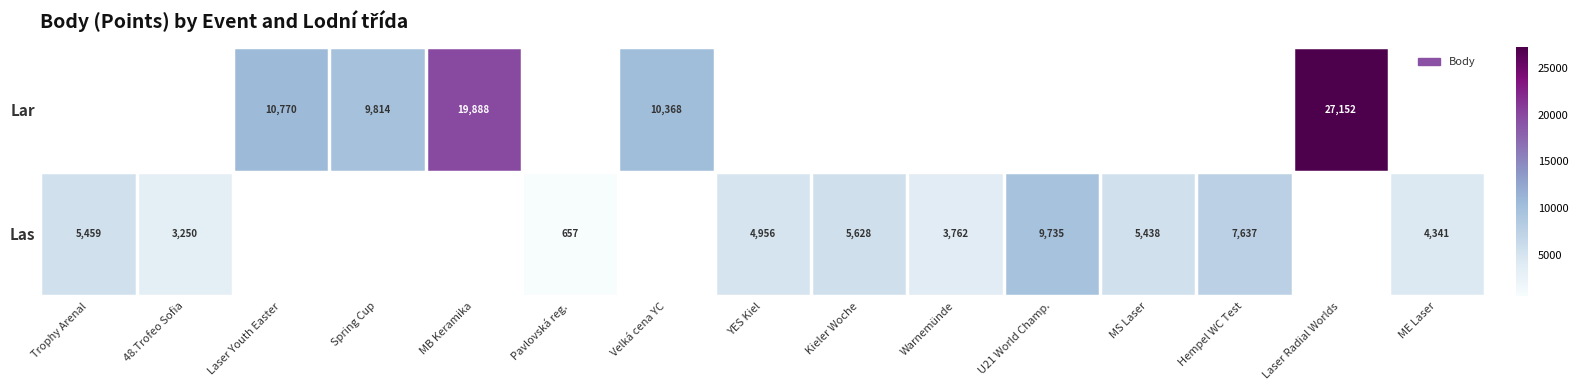

True or false: Lar has a value of 18051 at Laser Youth Easter.

False